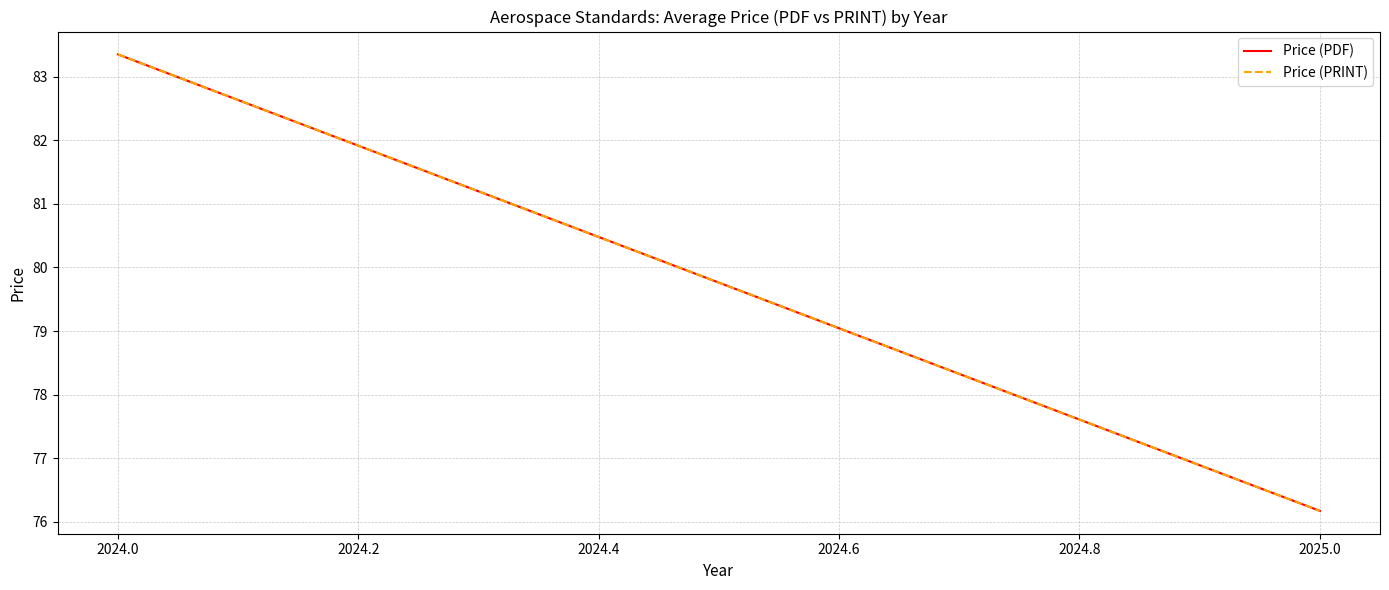

Reading left to right, what are all the values shown in this chart?

Price (PDF): 83.4	76.2
Price (PRINT): 83.4	76.2